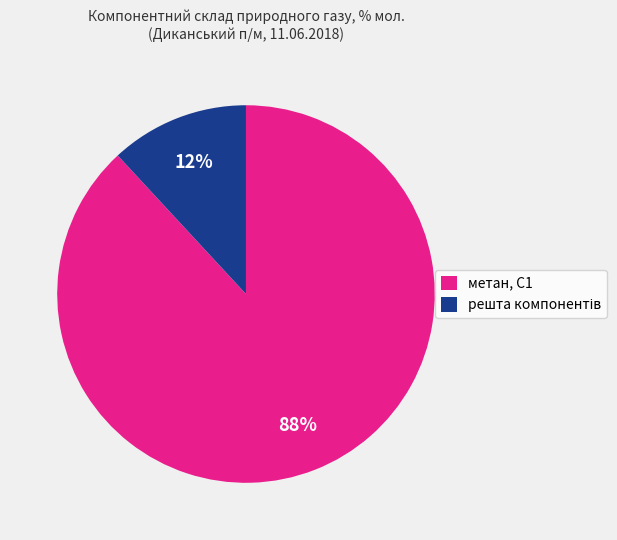

Which slice is the largest?

метан, С1